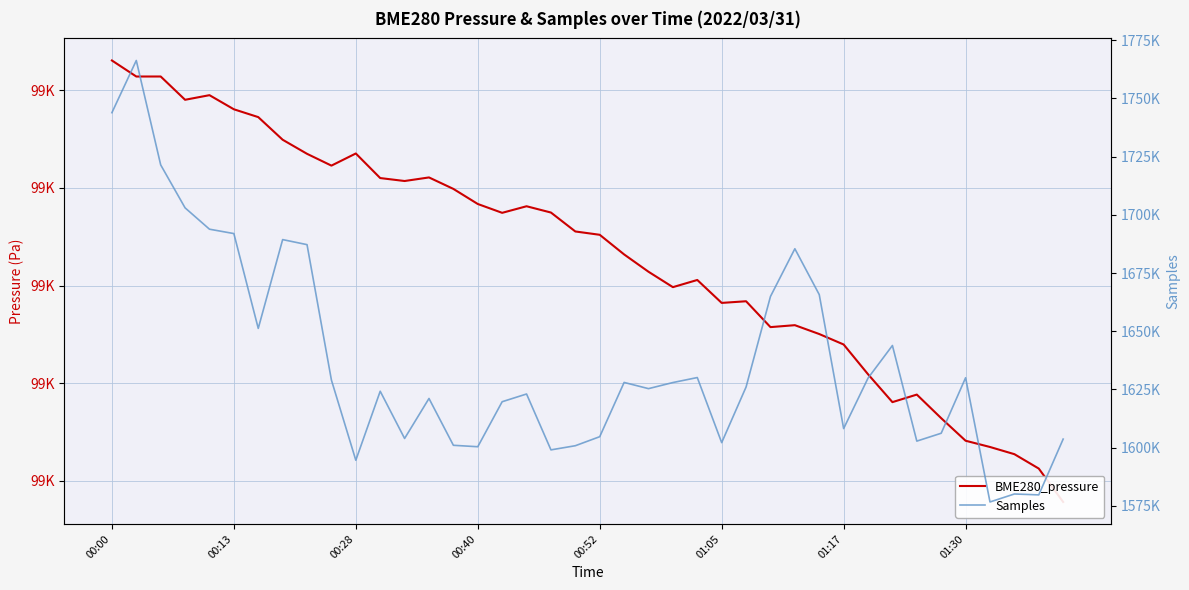

How many lines are shown in the chart?

2